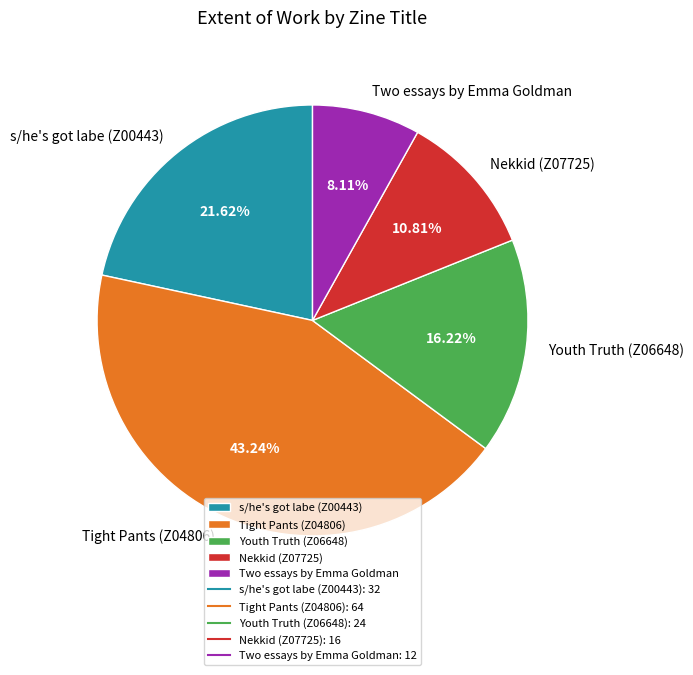

What is the ratio of the value at Tight Pants (Z04806) to the value at s/he's got labe (Z00443)?

2.0